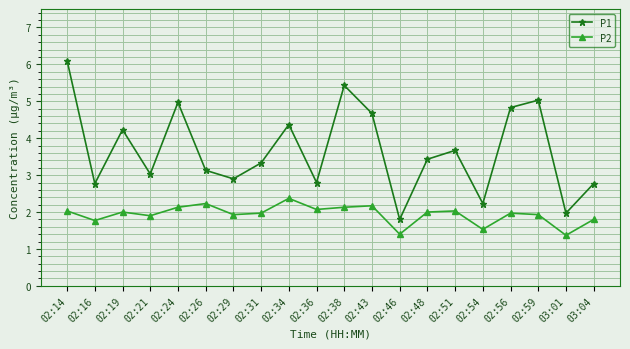

Which category has the highest value in the P2 series?

02:34